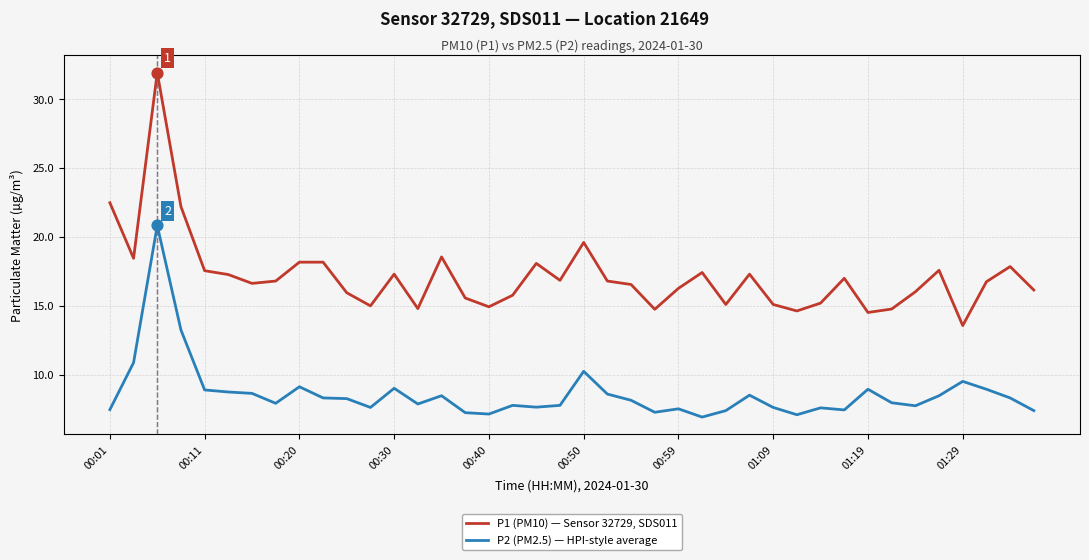

Which series has the largest range (max minus min)?

P1 (PM10) — Sensor 32729, SDS011